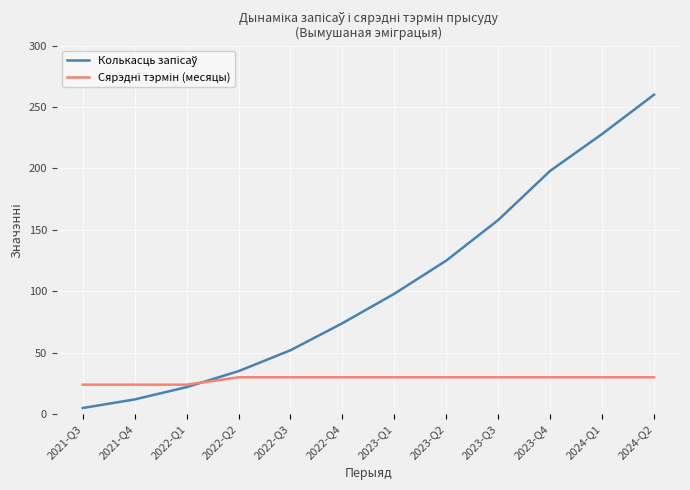

What is the label of the 2nd point from the left?

2021-Q4